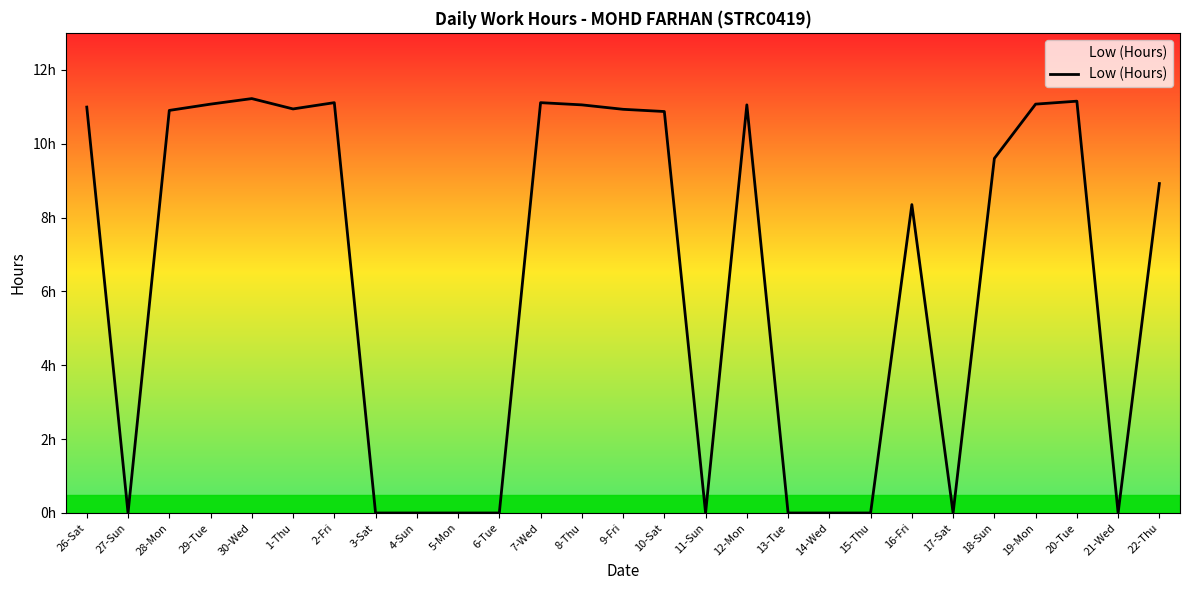

The chart shows a value of 8.3 at 16-Fri. True or false?

True